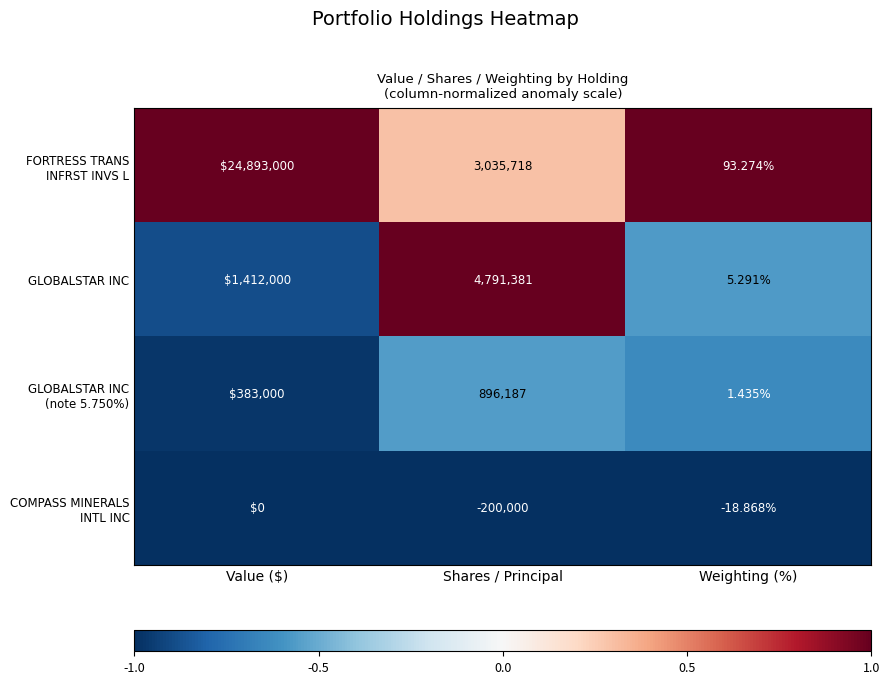

List the labels in order of GLOBALSTAR INC value, largest first.

Shares / Principal, Value ($), Weighting (%)